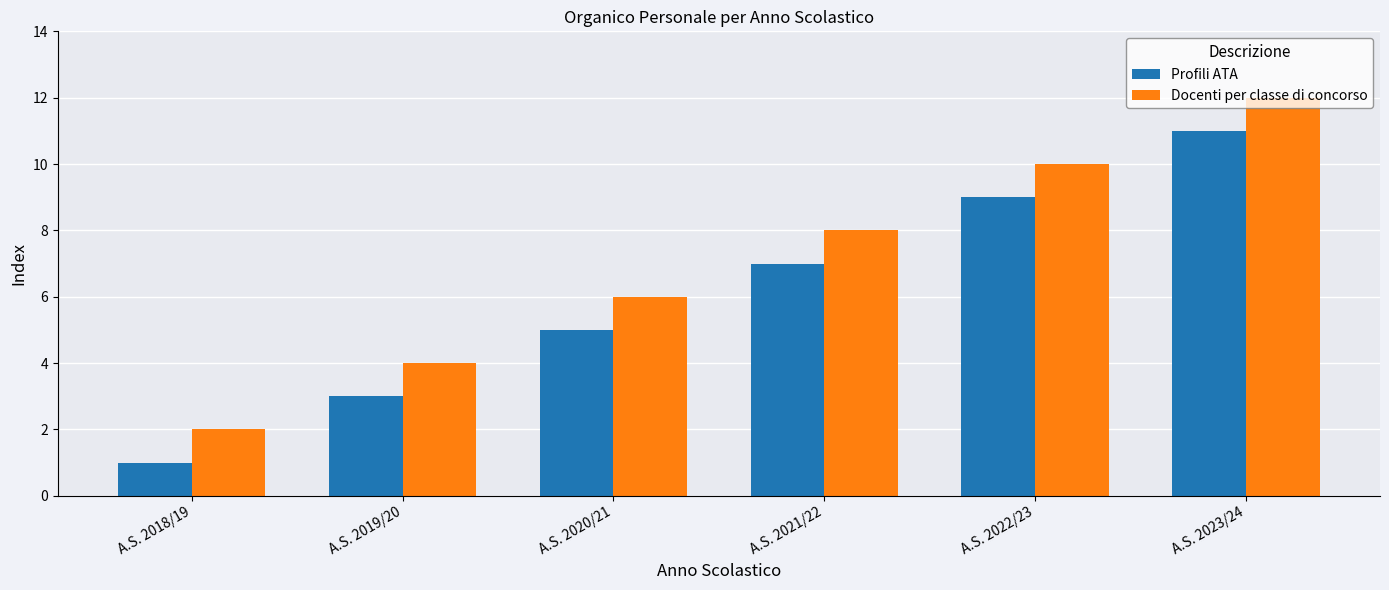

At A.S. 2021/22, list the series in order from largest to smallest.

Docenti per classe di concorso, Profili ATA